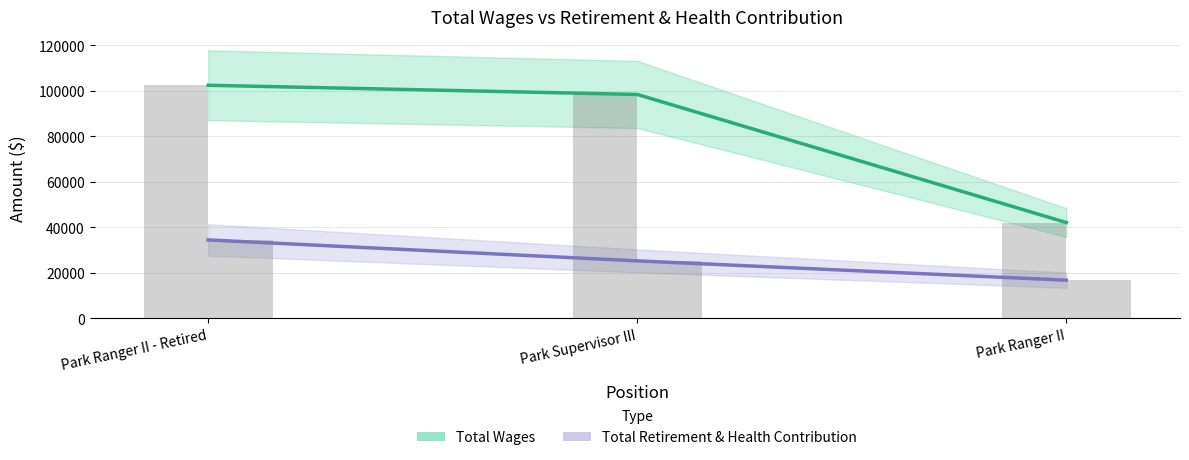

What is the smallest value displayed?

16709